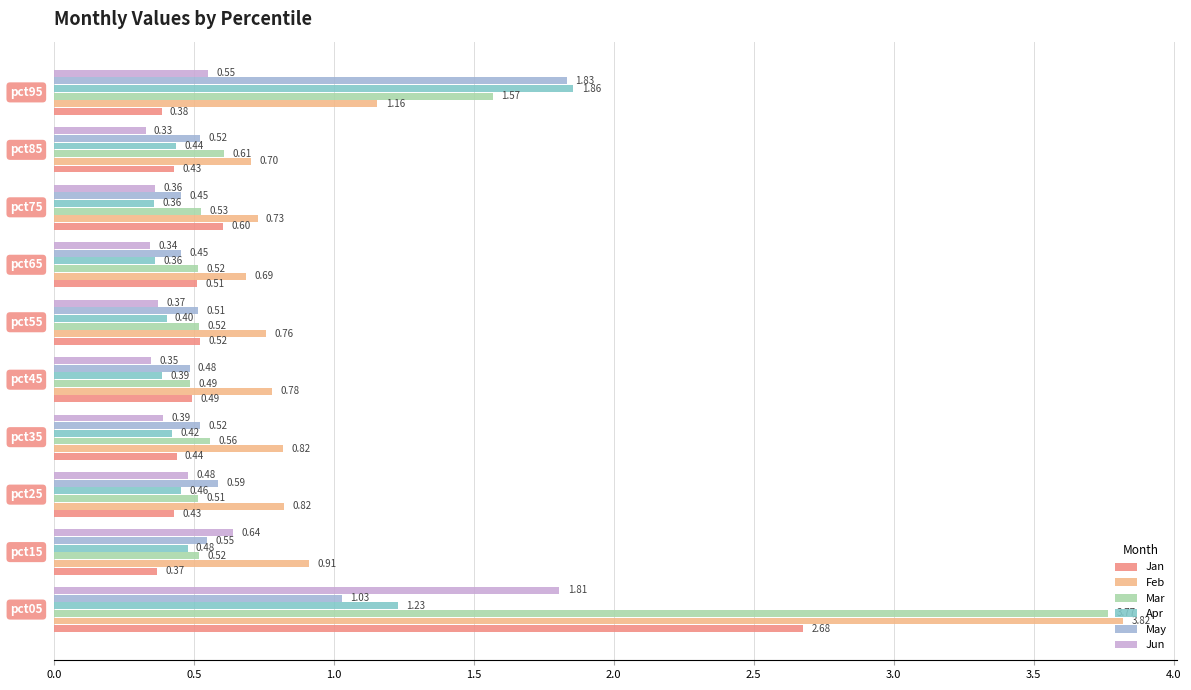

List the series in order of their peak value, lowest first.

Jun, May, Apr, Jan, Mar, Feb